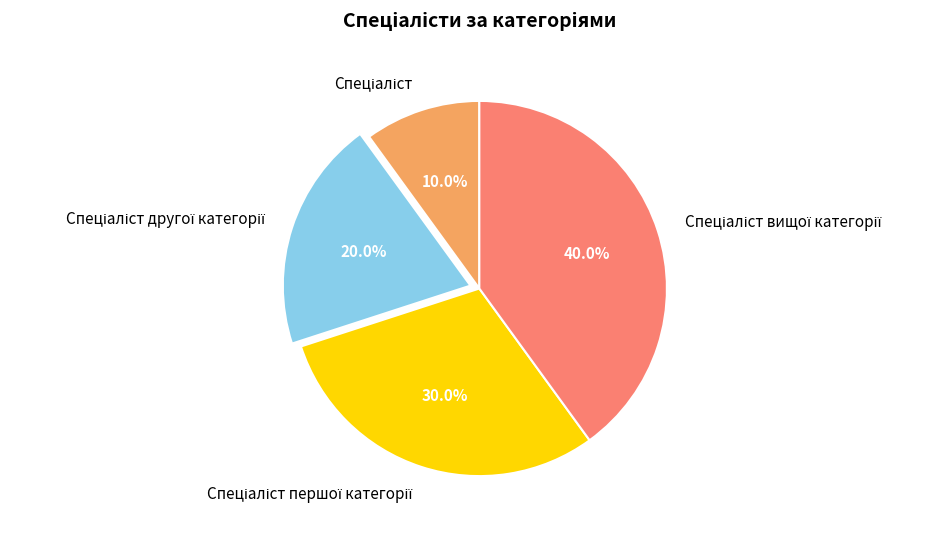

Does any single category account for the majority?

No